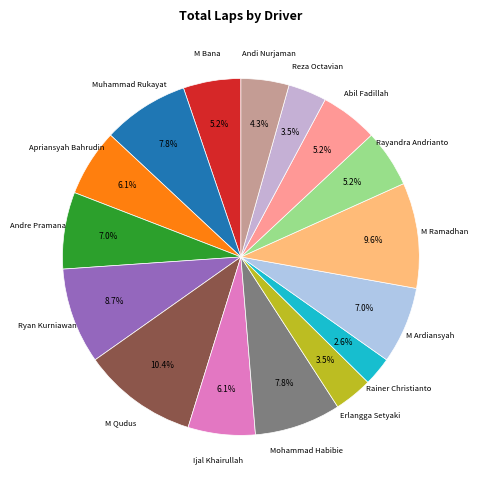

How many slices are in this pie chart?

16